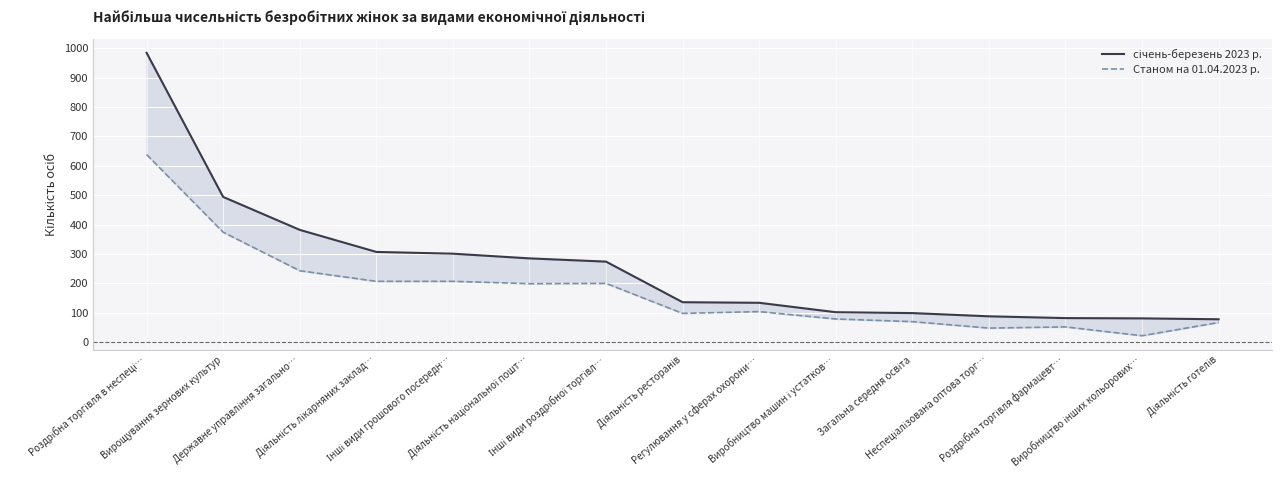

Is the value of Станом на 01.04.2023 р. at Загальна середня освіта greater than the value of січень-березень 2023 р. at Діяльність лікарняних заклад…?

No